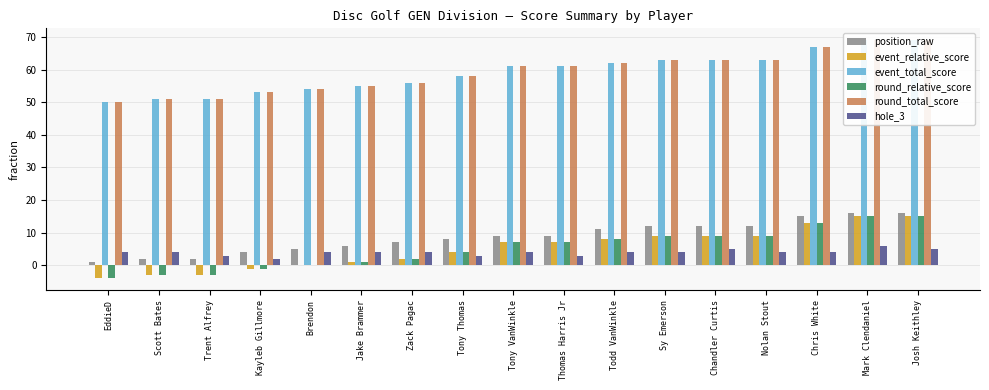

At which category is the sum across all series the highest?

Mark Clendaniel